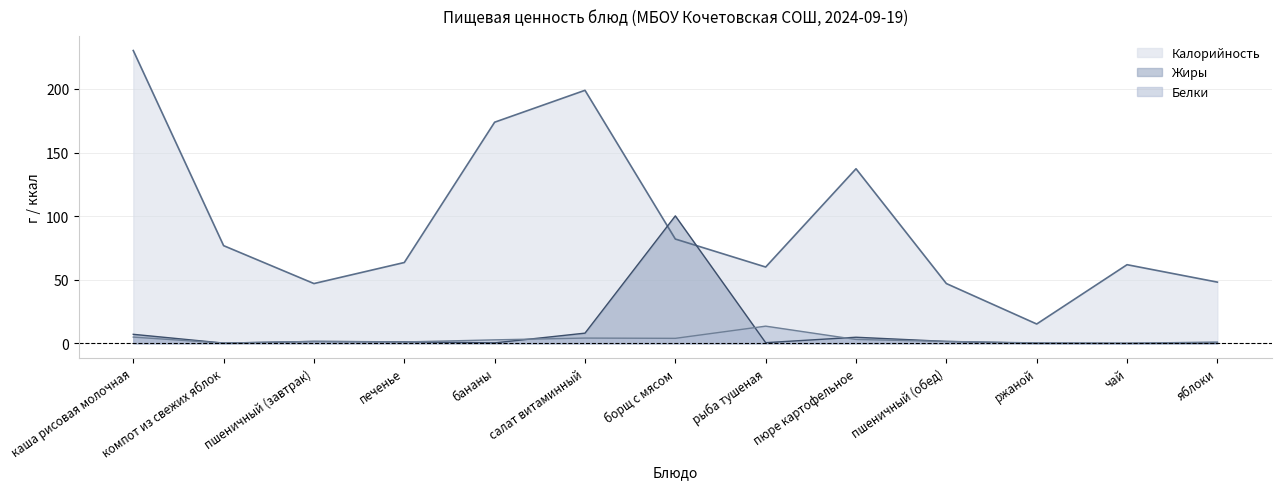

Does the chart have visible grid lines?

Yes